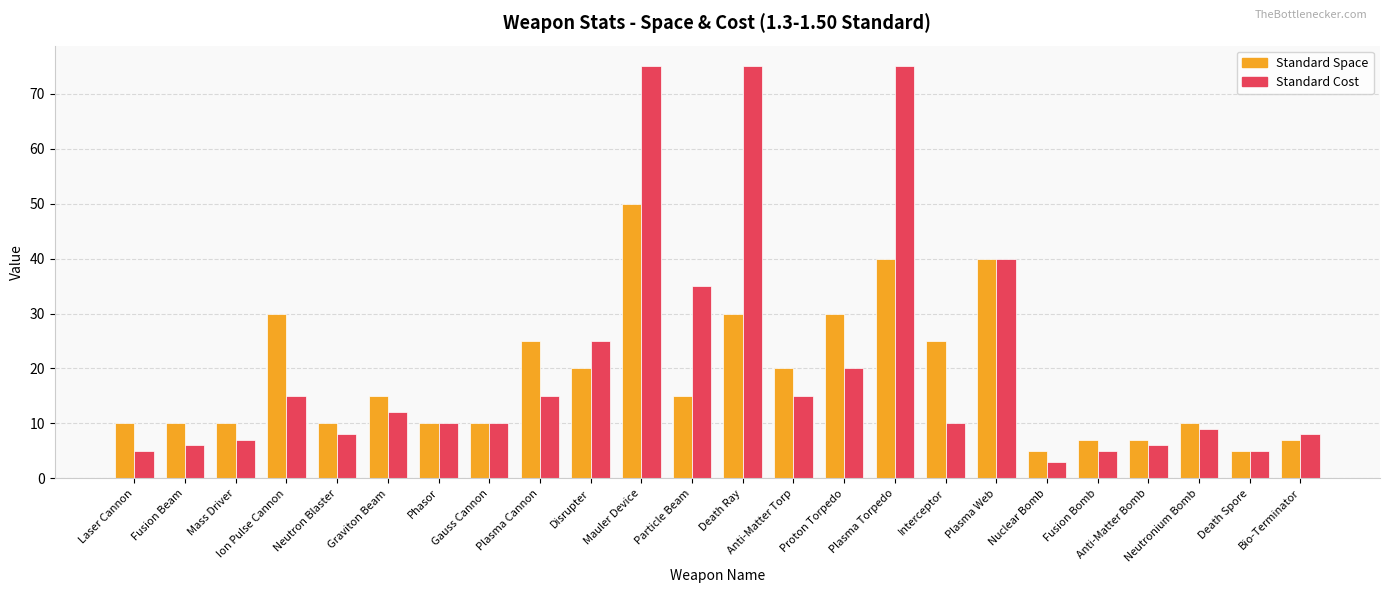

List the series in order of their overall mean, highest first.

Standard Cost, Standard Space